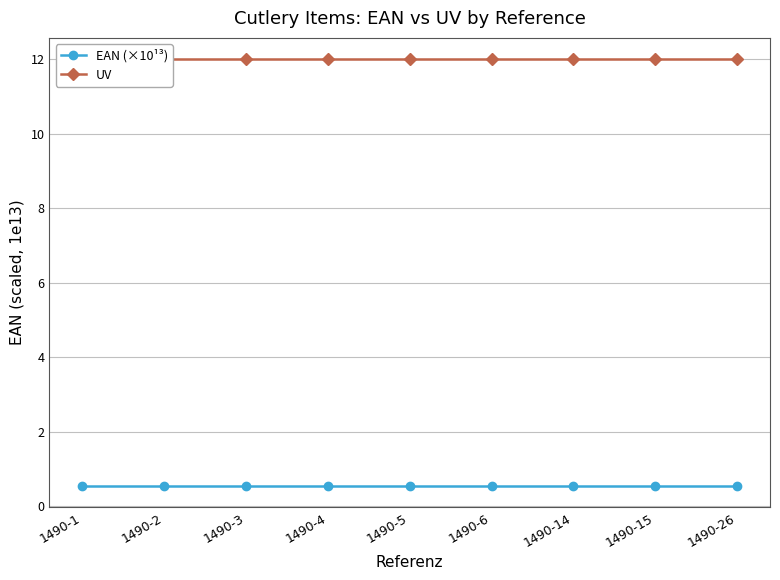

List the labels in order of UV value, largest first.

1490-1, 1490-2, 1490-3, 1490-4, 1490-5, 1490-6, 1490-14, 1490-15, 1490-26